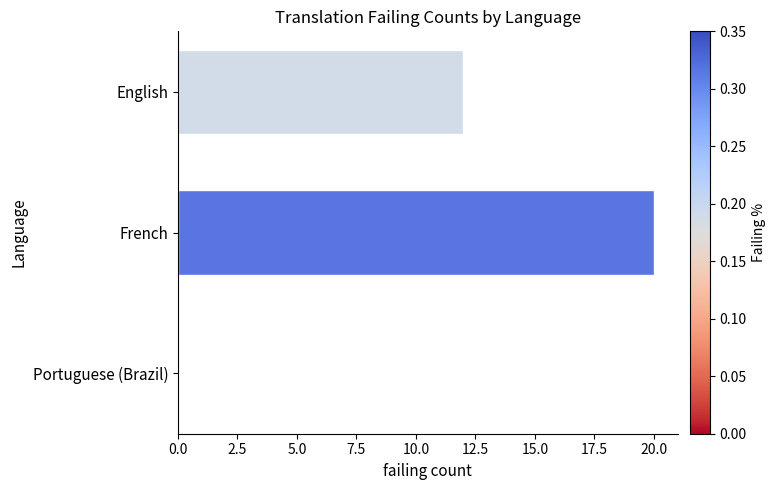

What is the maximum value shown in the chart?

20